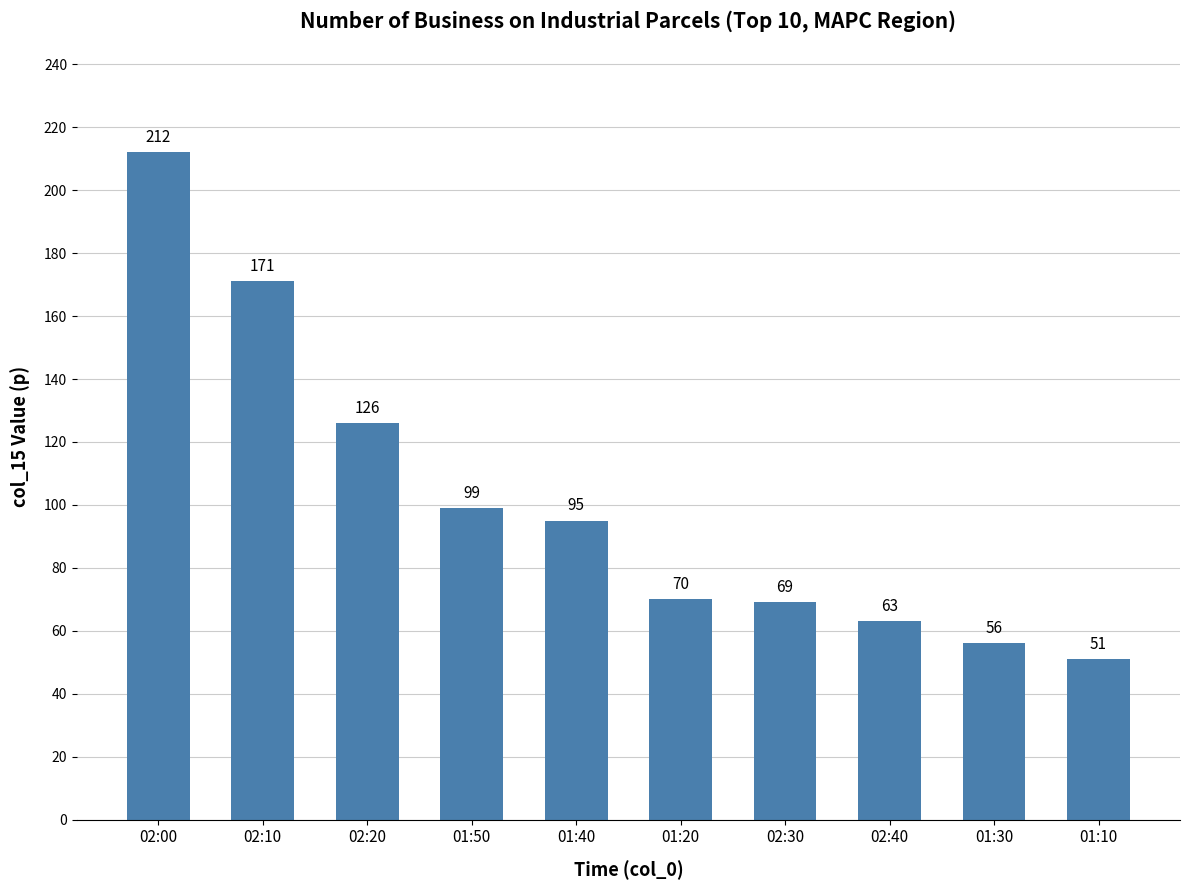

What is the difference between the second highest and second lowest values?

115